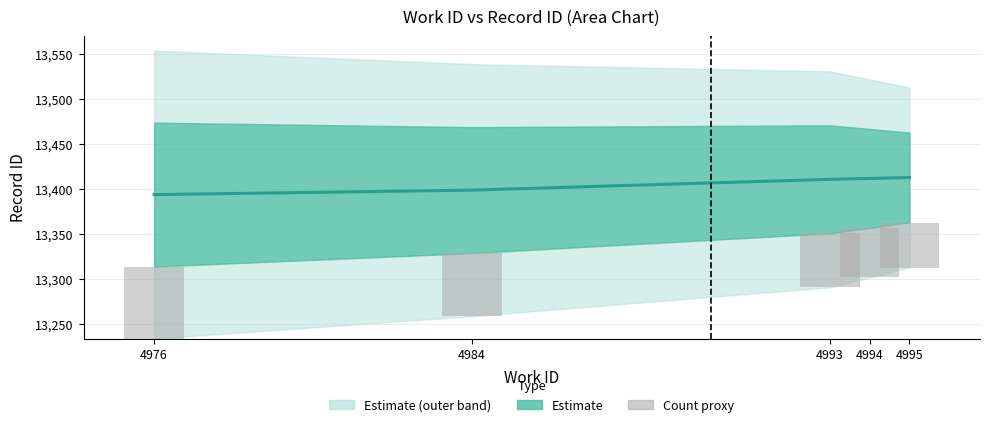

Reading right to left, transcribe all the data shown in this chart.

id (central): 13413	13412	13411	13399	13394
Count proxy: 50	55	60	70	80